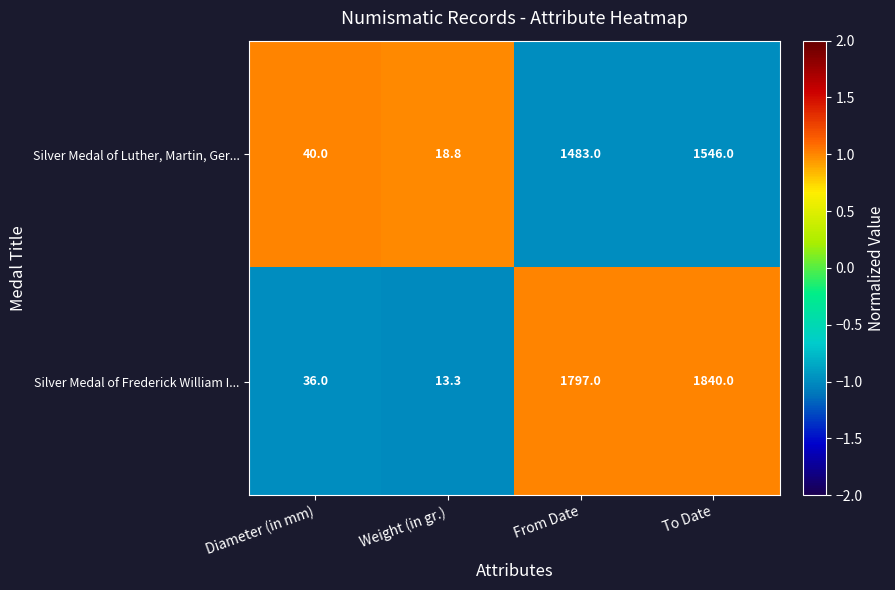

What is the maximum value shown in the chart?

1840.0